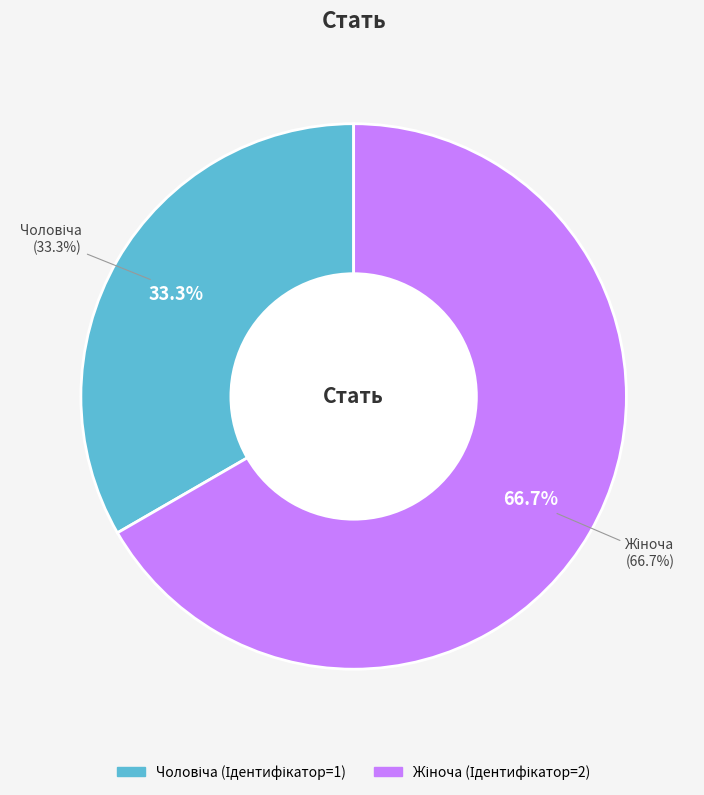

What percentage is NOT represented by Жіноча?

33.3%